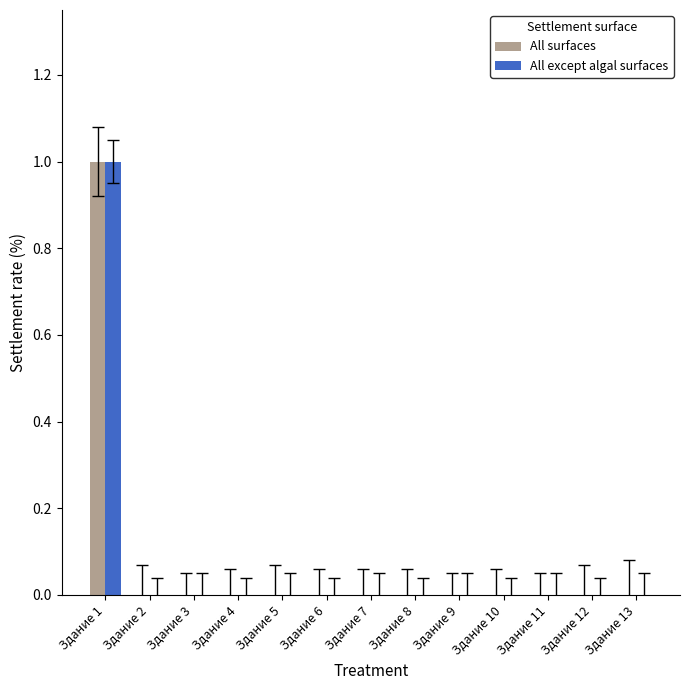

Is it true that All except algal surfaces equals -1 at Здание 10?

False